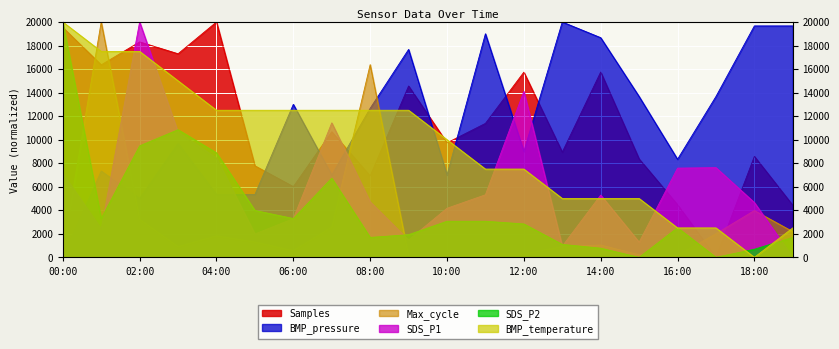

Rank the series at 06:00 from highest to lowest value.

BMP_pressure, BMP_temperature, Samples, SDS_P2, SDS_P1, Max_cycle